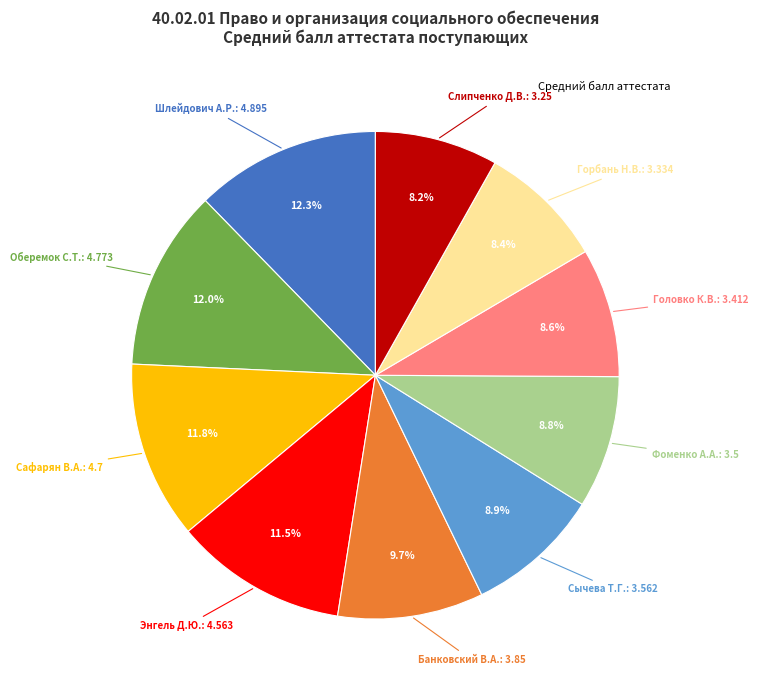

How many segments does this pie chart have?

10